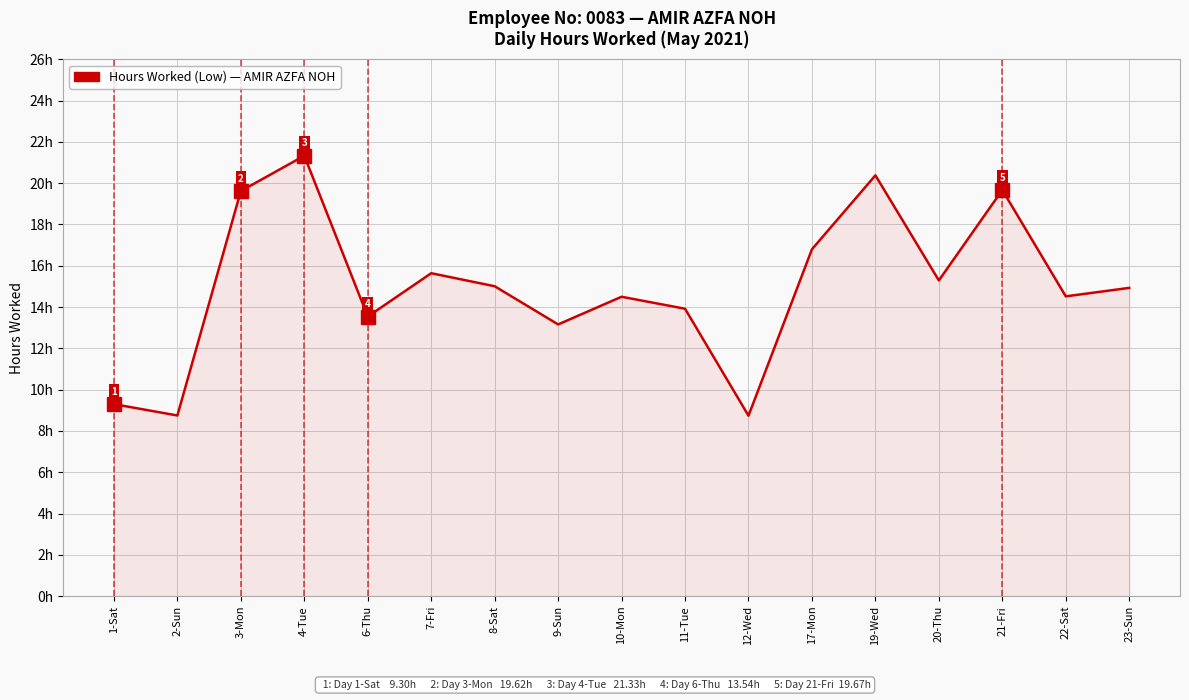

What is the value of the 10th point from the left?

13.9